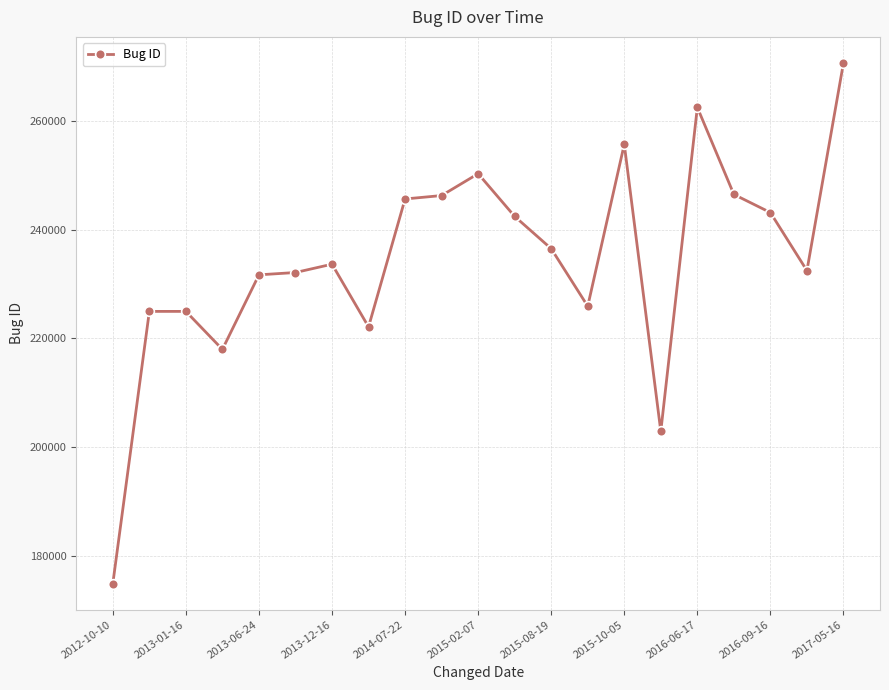

What is the average value?

234444